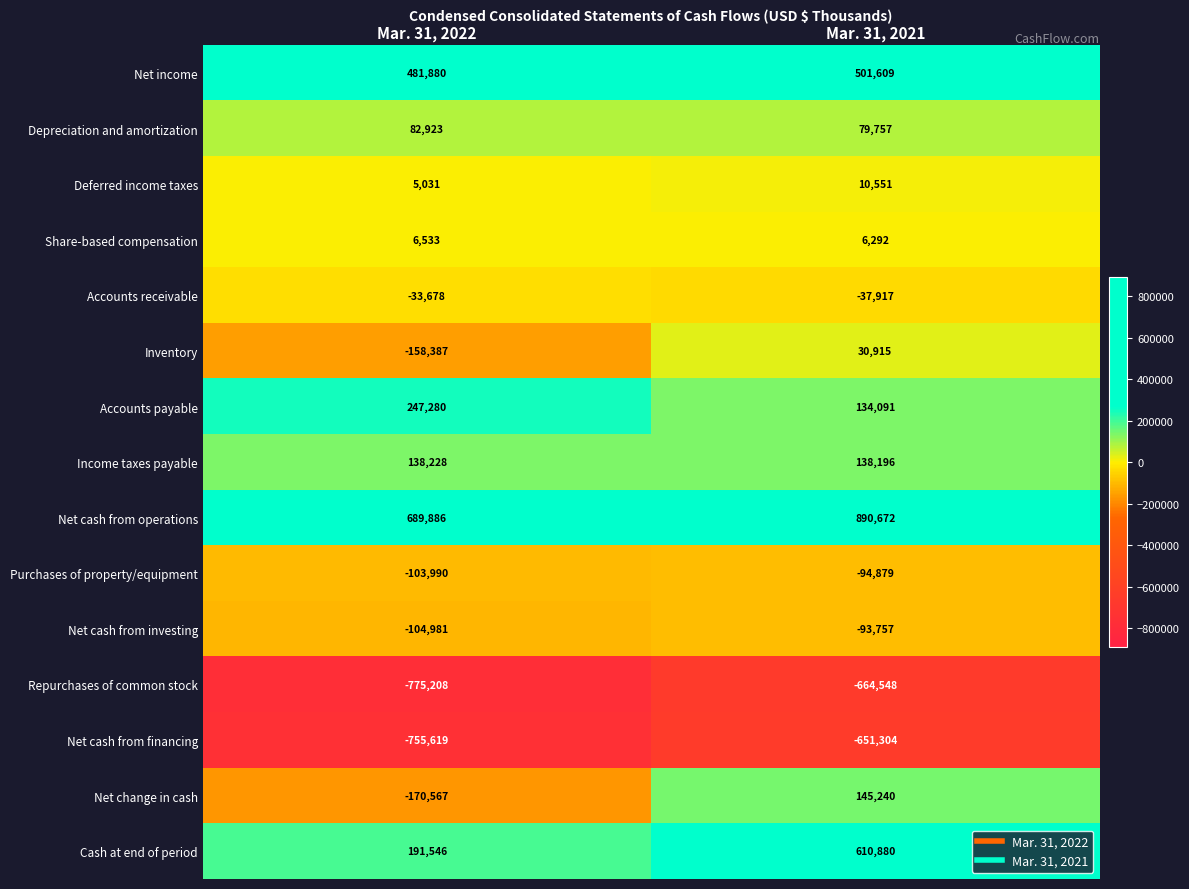

What is the difference between the Accounts payable values at Mar. 31, 2021 and Mar. 31, 2022?

113189